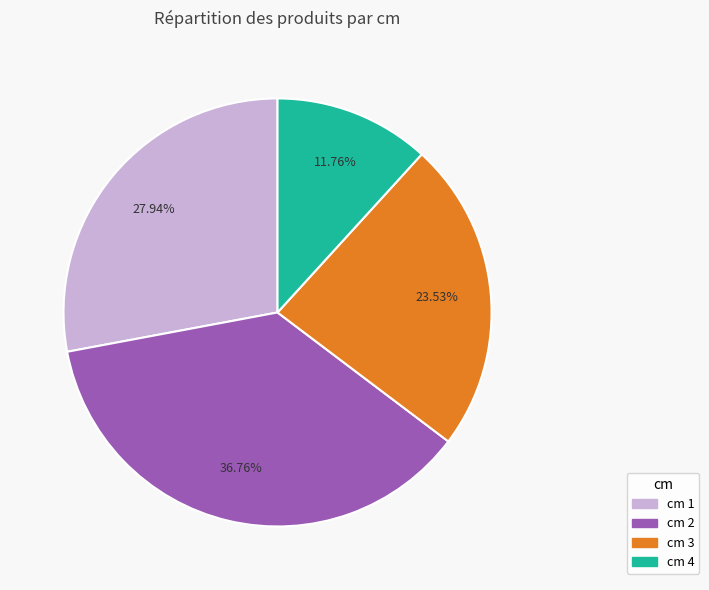

Is there a majority slice in this chart?

No